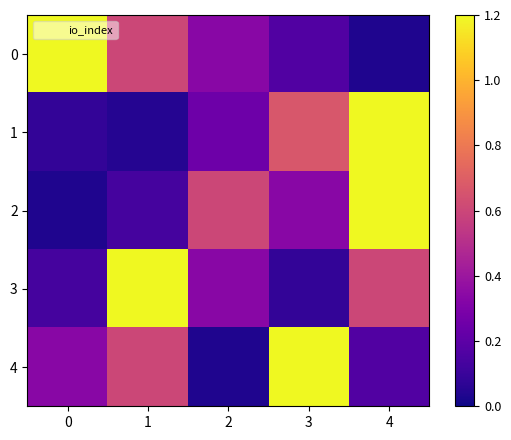

What is the spread (max minus min) of values at 2?

0.6